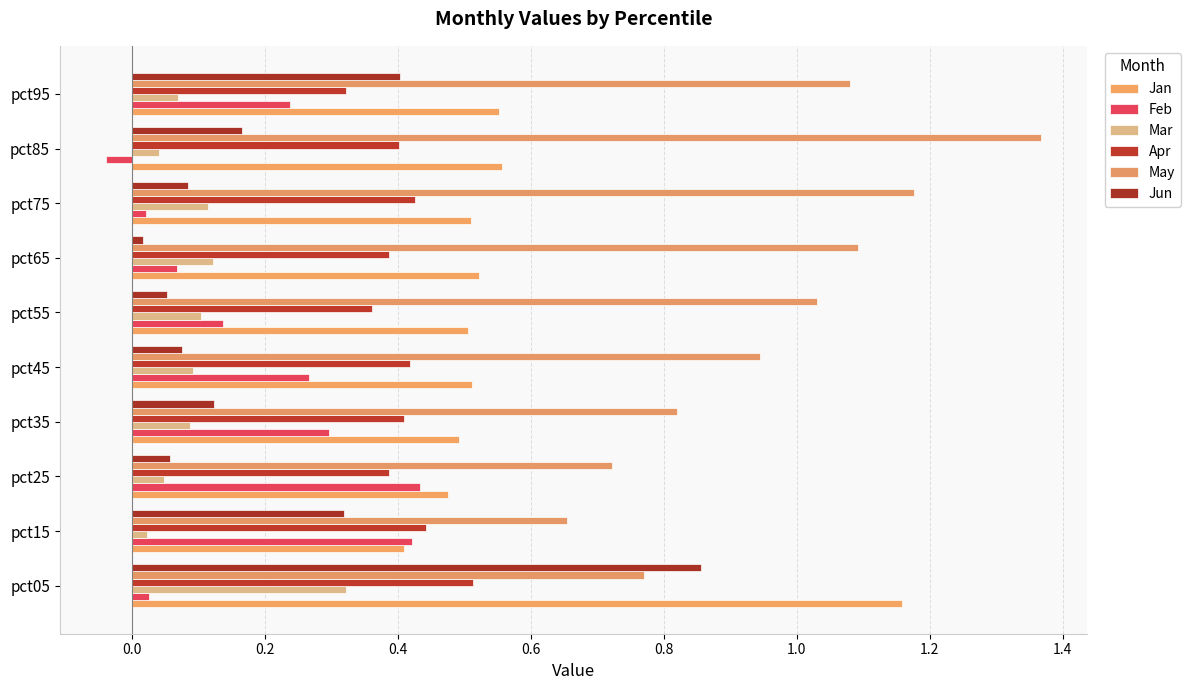

How many distinct data groups are displayed?

6